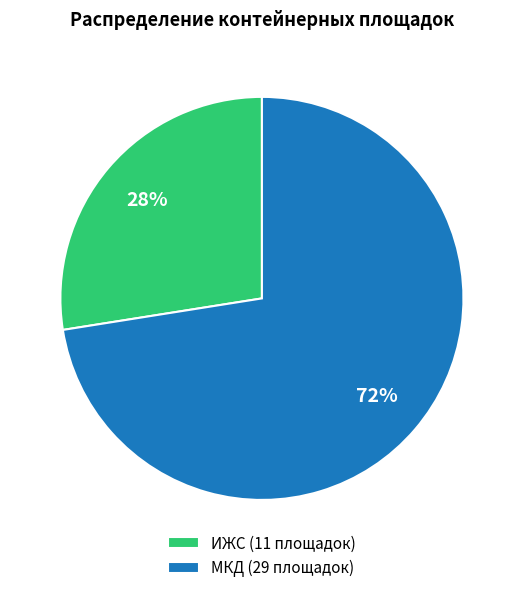

Between МКД and ИЖС, which is larger?

МКД